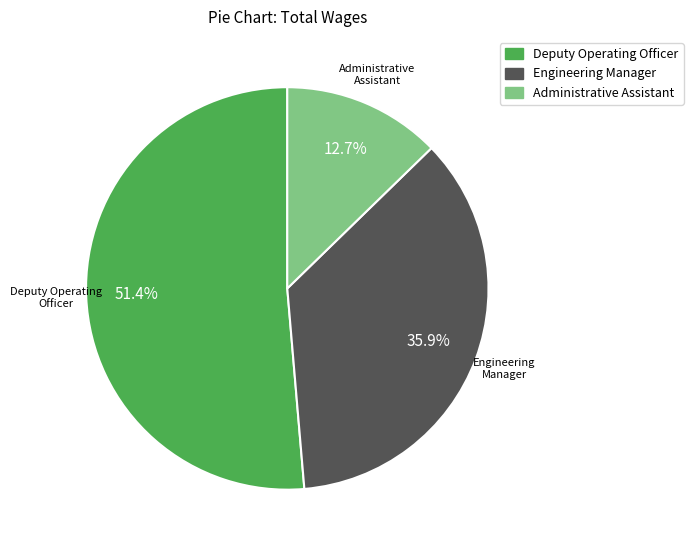

Count the number of slices in the pie.

3